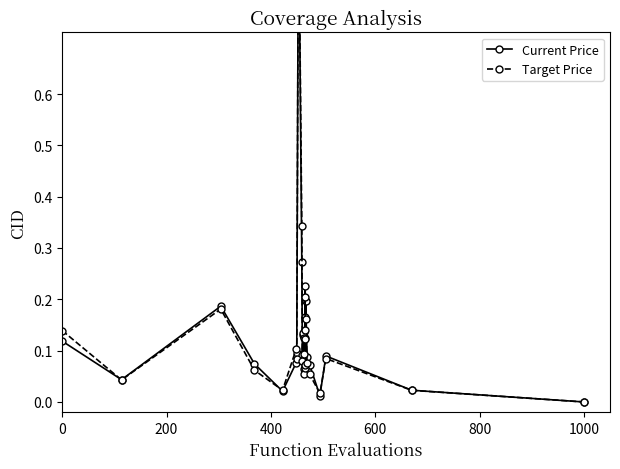

True or false: Current Price and Target Price cross at least once.

True